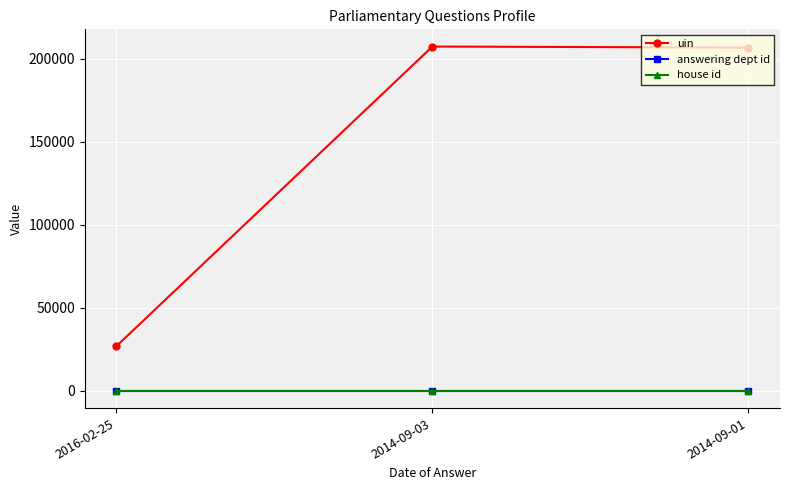

Which series has the largest range (max minus min)?

uin